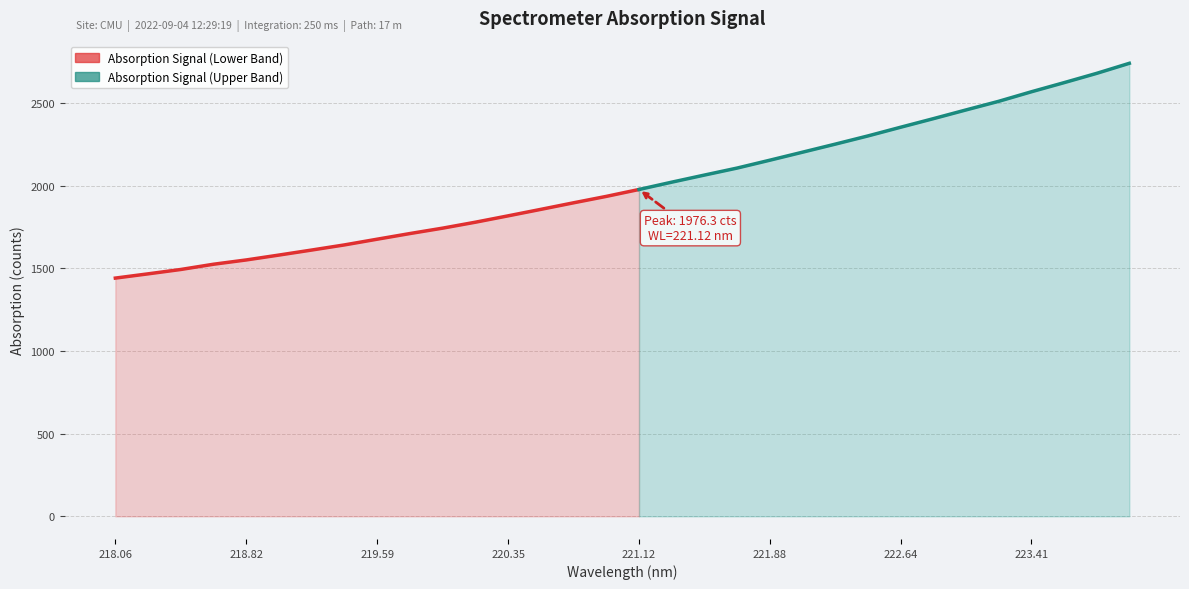

Count the number of values greater than 1976.

16